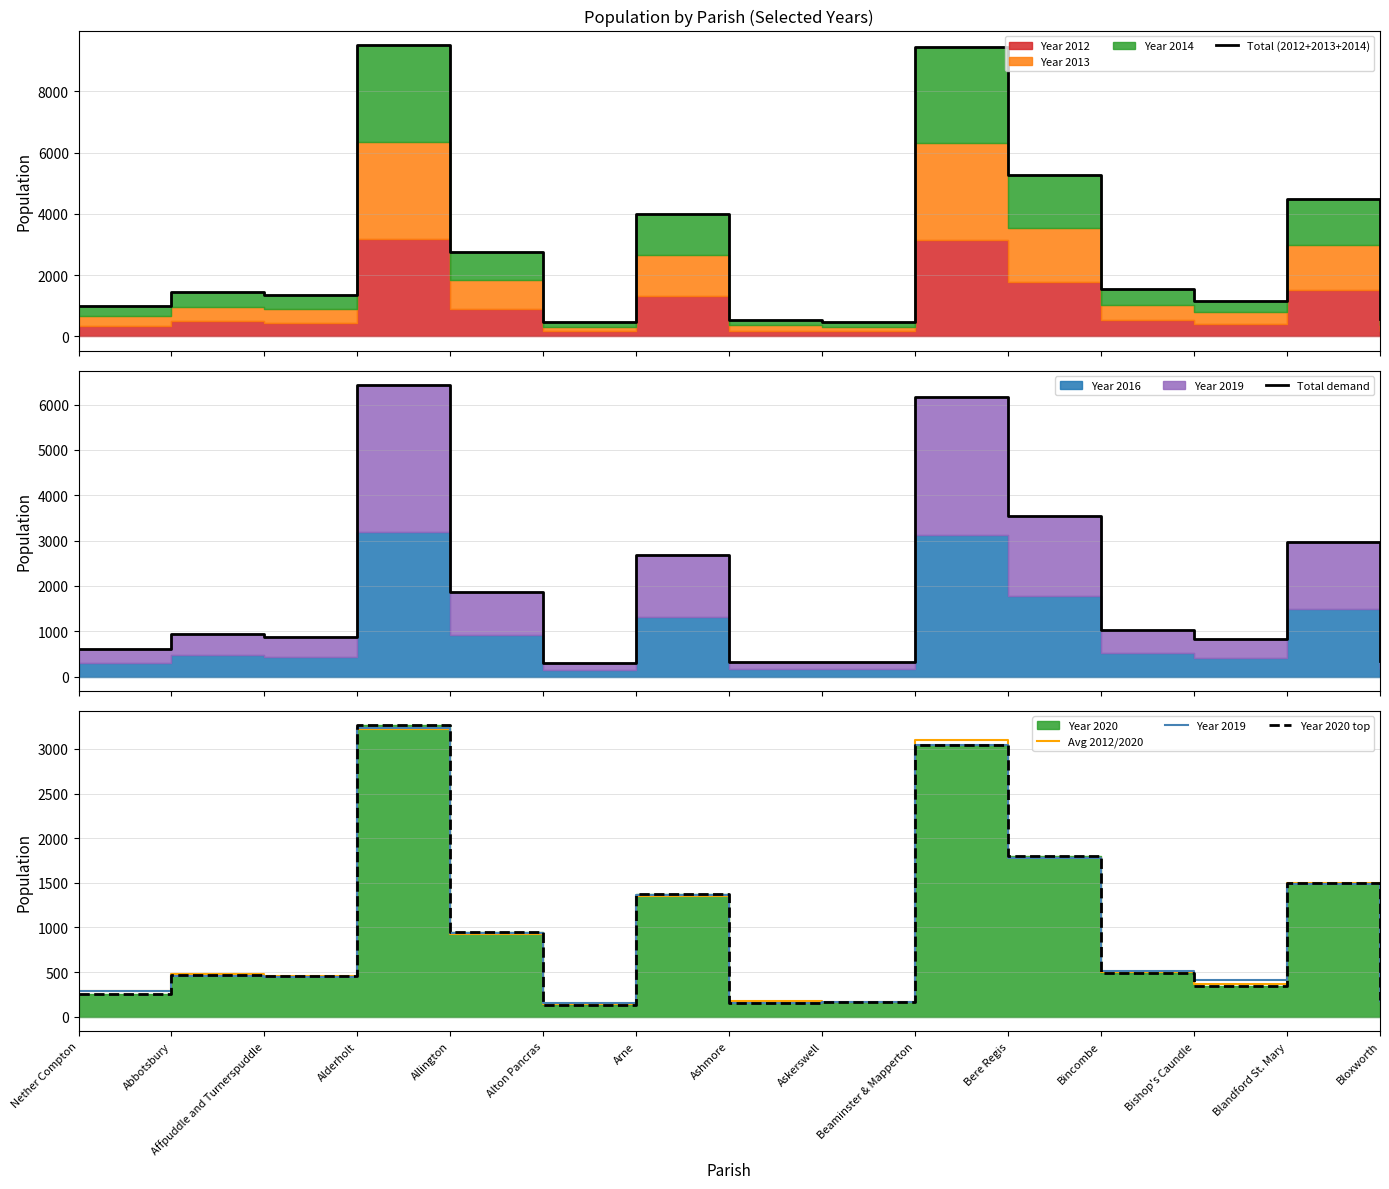

At how many categories does at least one series exceed 3900?

5